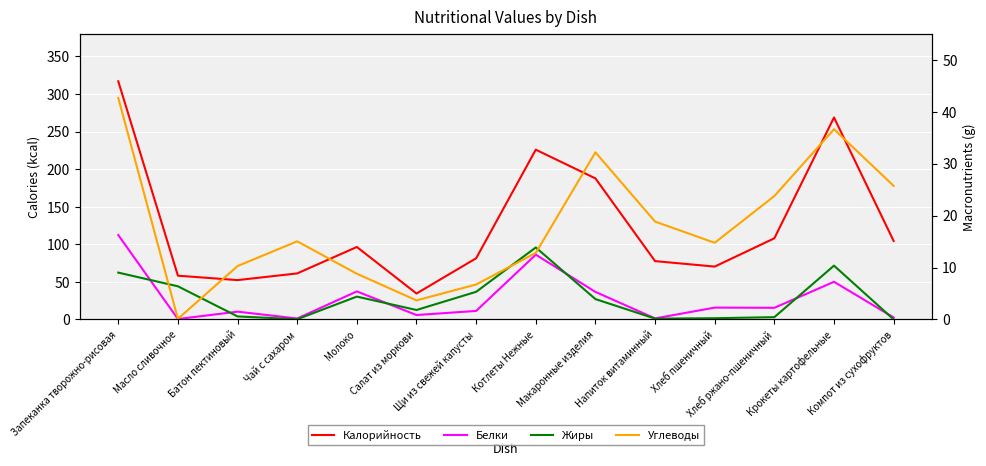

What are all the series names shown in the legend?

Калорийность, Белки, Жиры, Углеводы